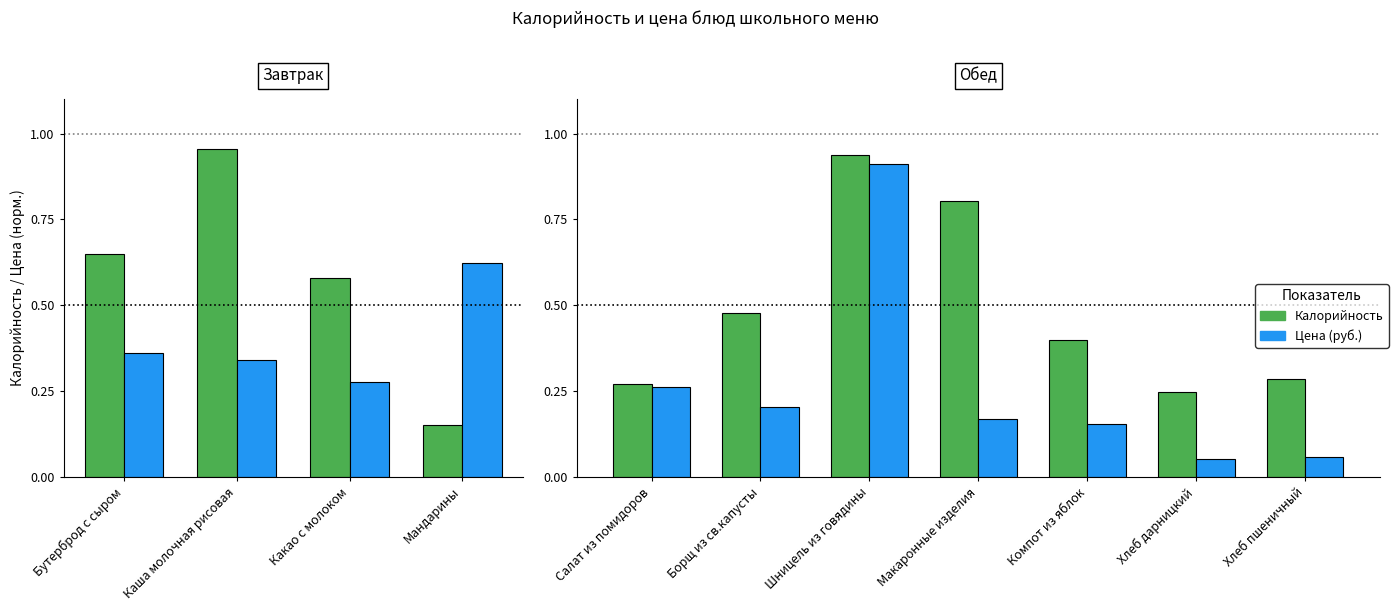

Is the value of Цена (руб.) at Шницель из говядины greater than the value of Калорийность at Хлеб пшеничный?

Yes